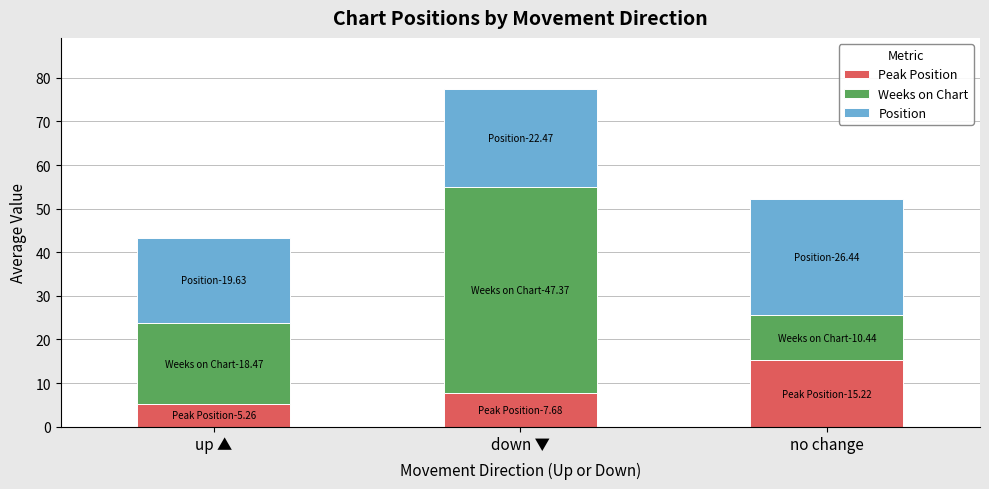

What is the total value across all series at down ▼?

77.5